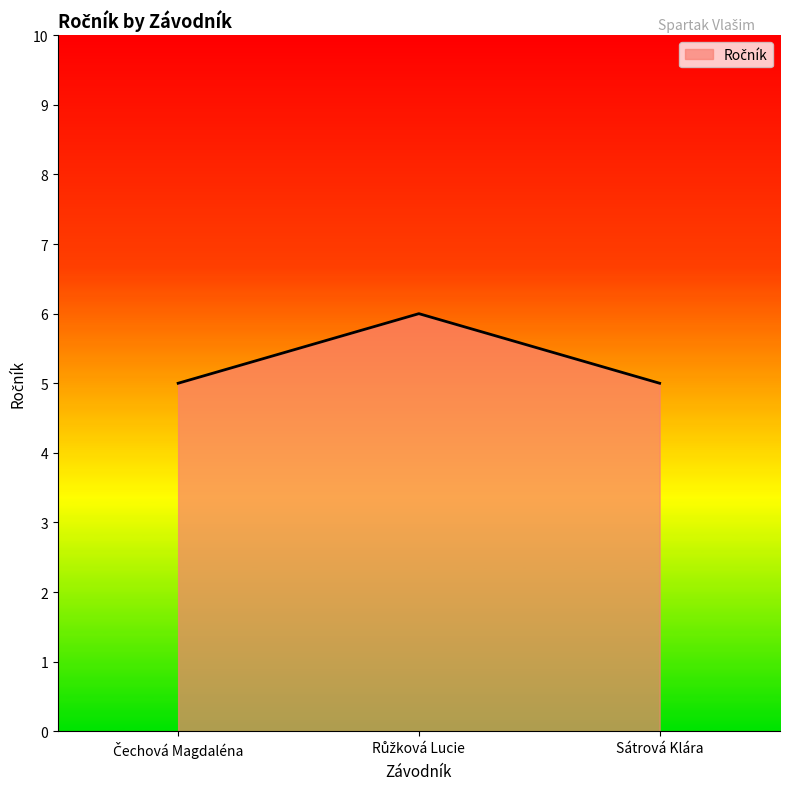

Reading left to right, transcribe all the data shown in this chart.

5	6	5